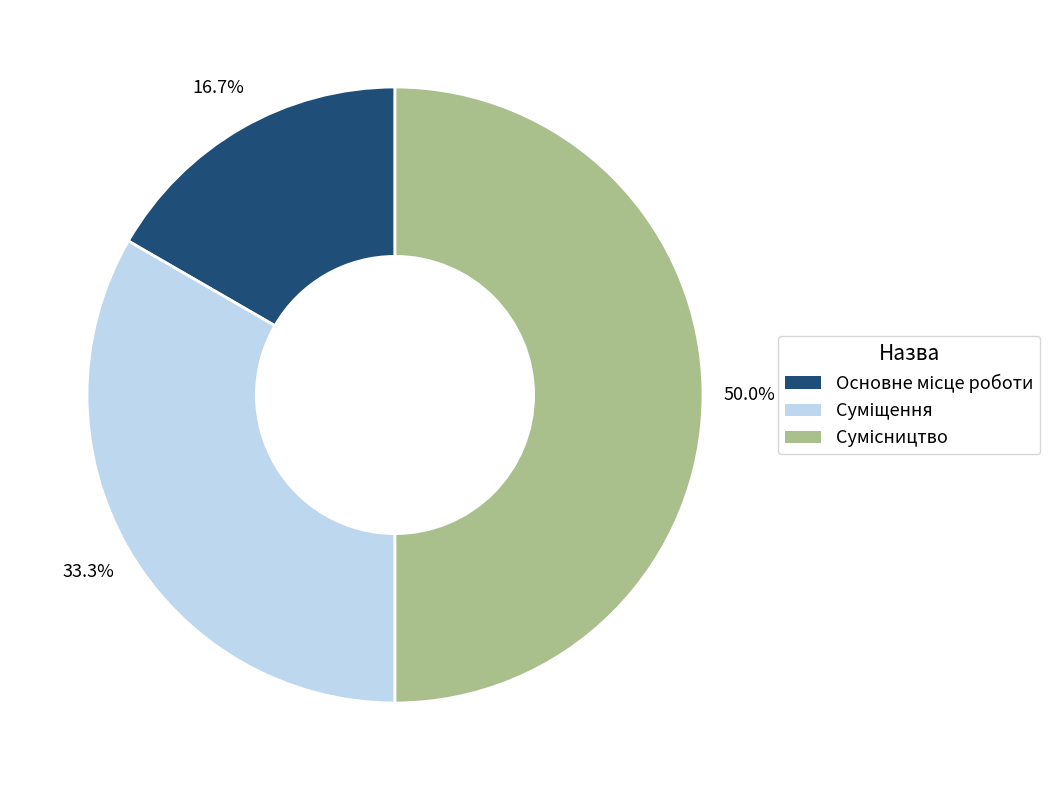

What percentage is the Суміщення slice, to the nearest percent?

33%